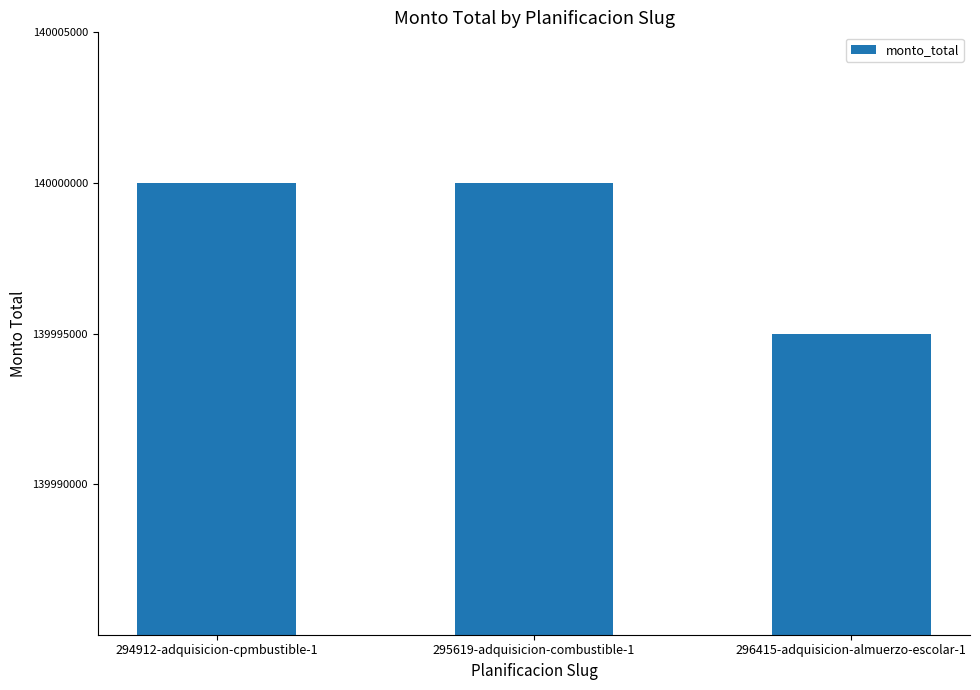

What is the label of the 2nd bar from the right?

295619-adquisicion-combustible-1